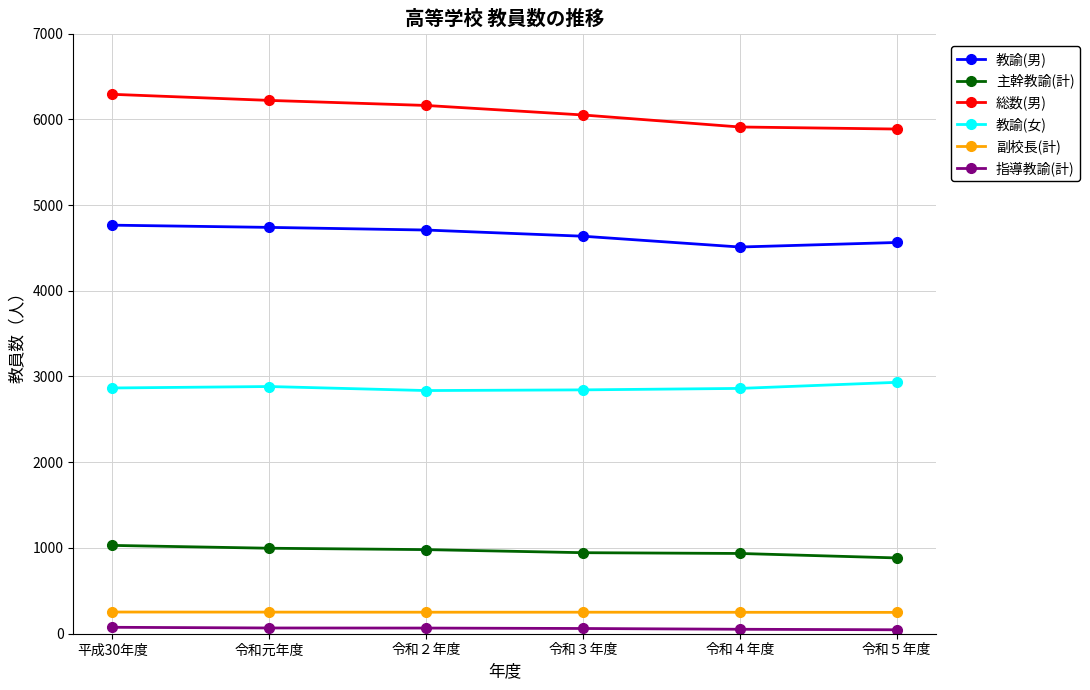

The value of 総数(男) at 令和４年度 is 5910. True or false?

True